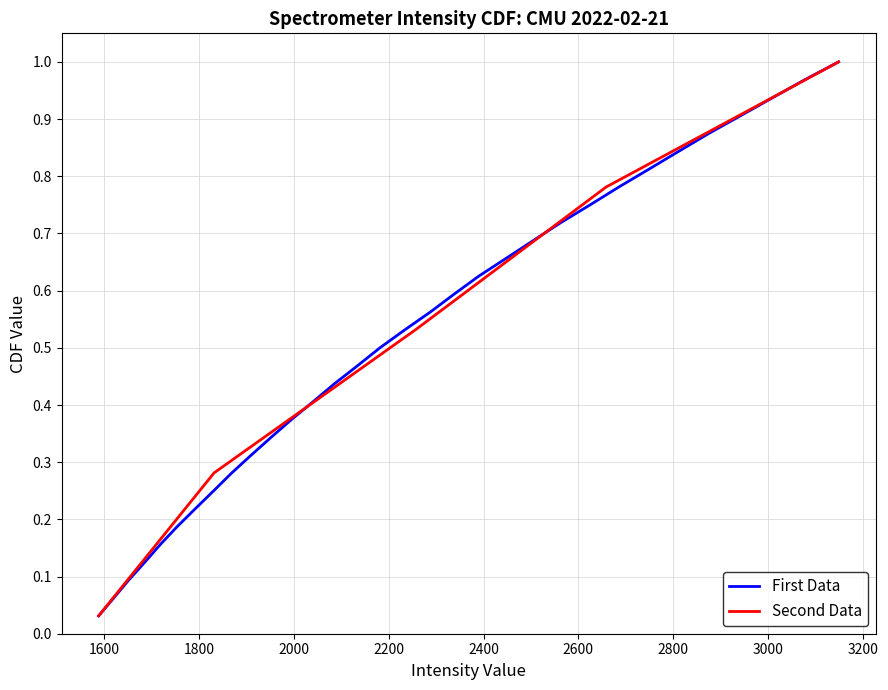

What is the sum of all First Data values?

16.5